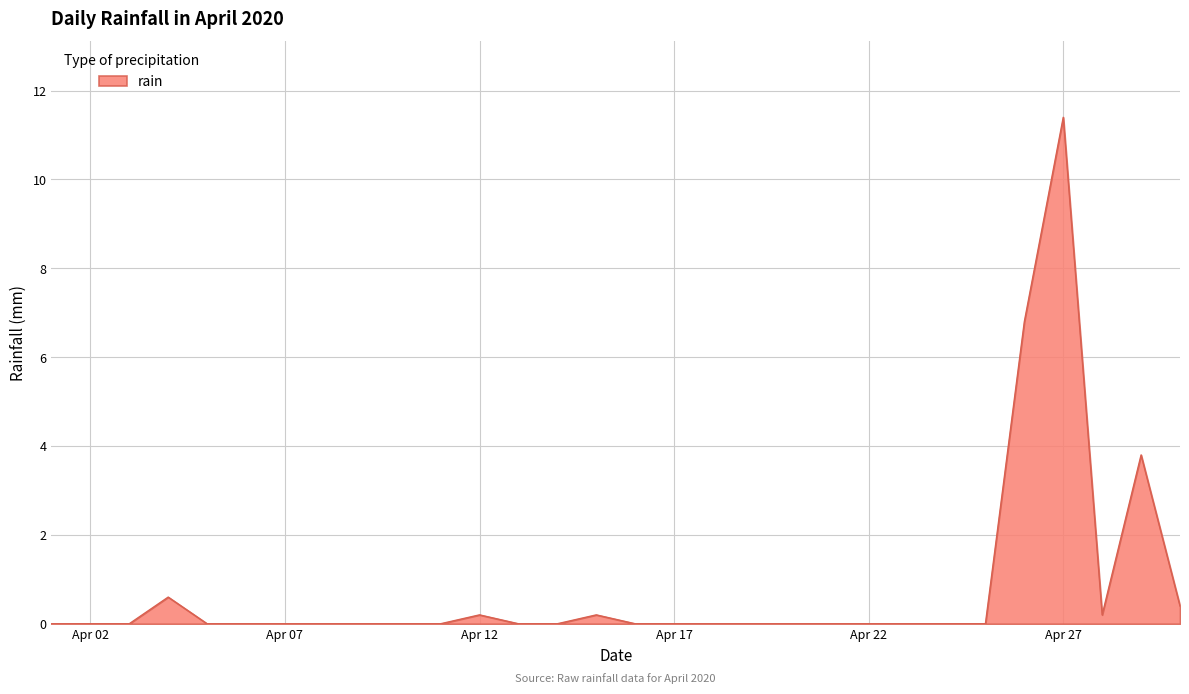

What is the maximum value shown in the chart?

11.4